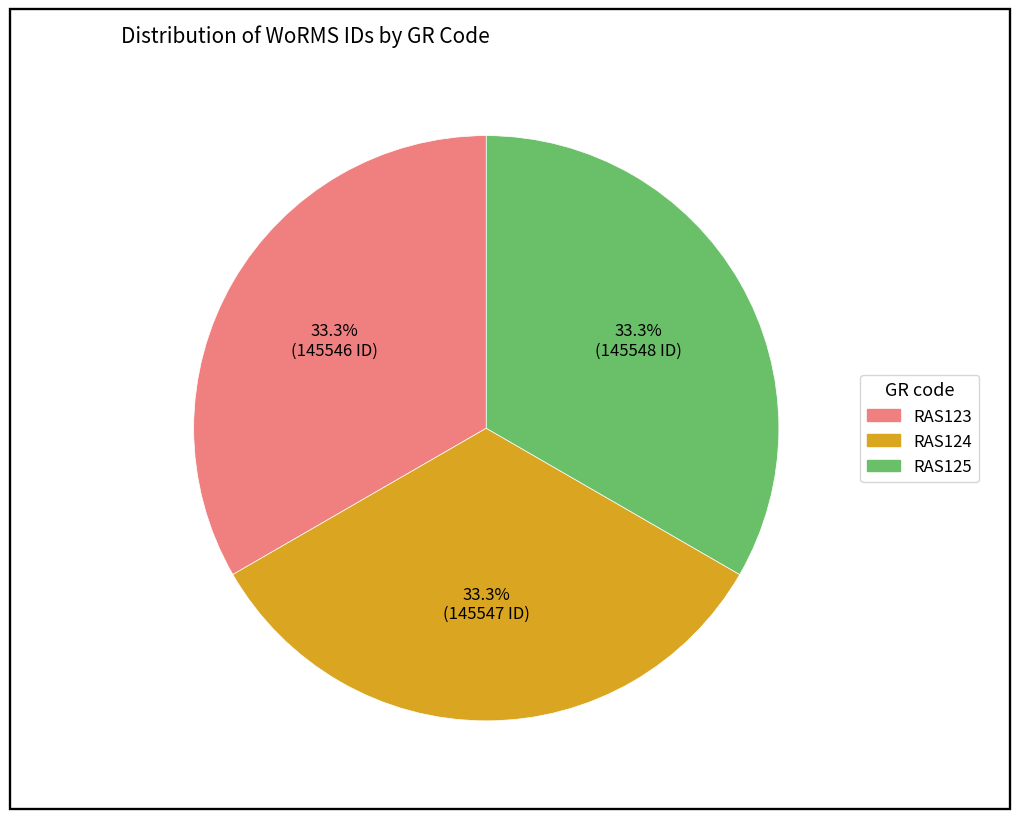

Does RAS125 account for over 50% of the chart?

No